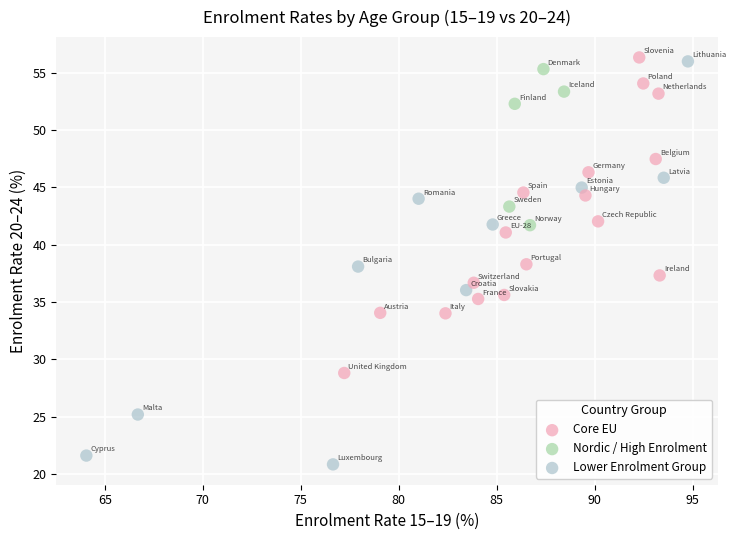

What is the range of X values (max minus min)?

30.7